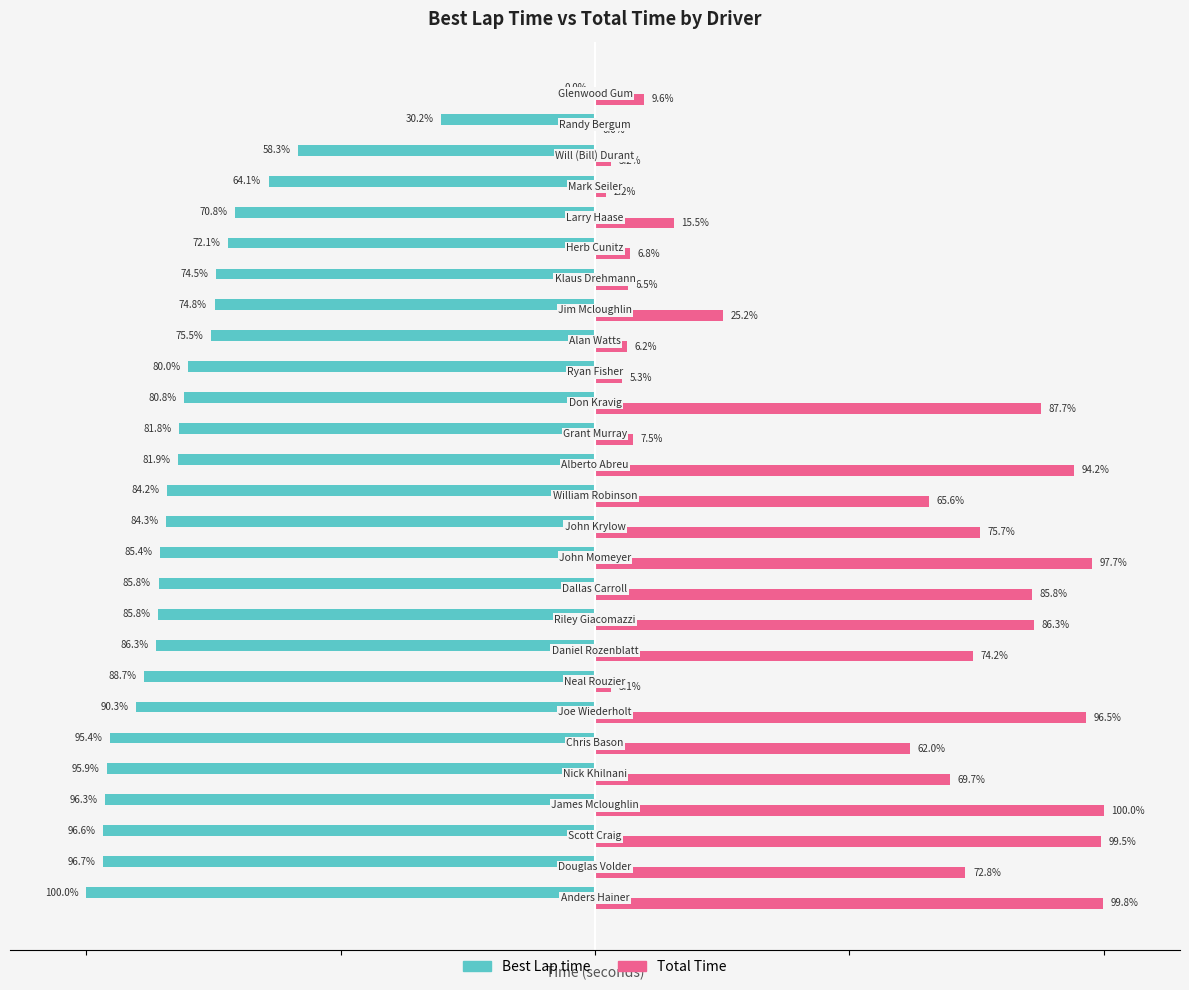

What are all the series names shown in the legend?

Best Lap time, Total Time